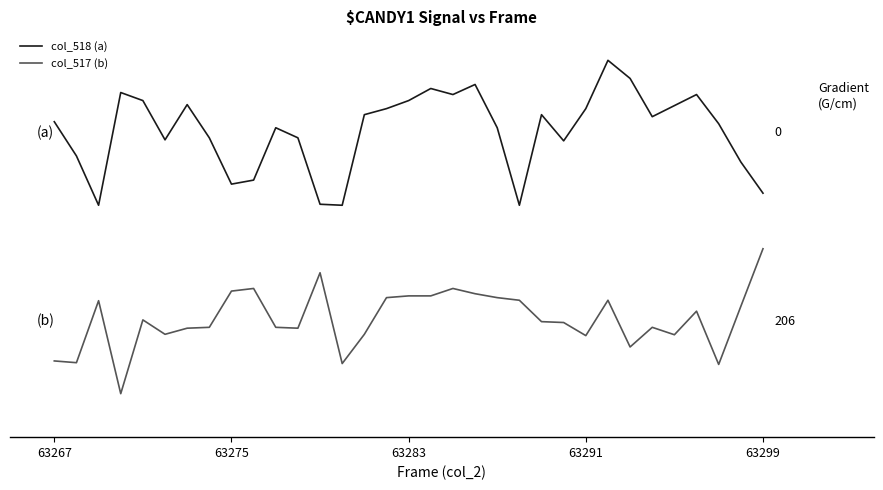

What are all the series names shown in the legend?

col_518 (a), col_517 (b)